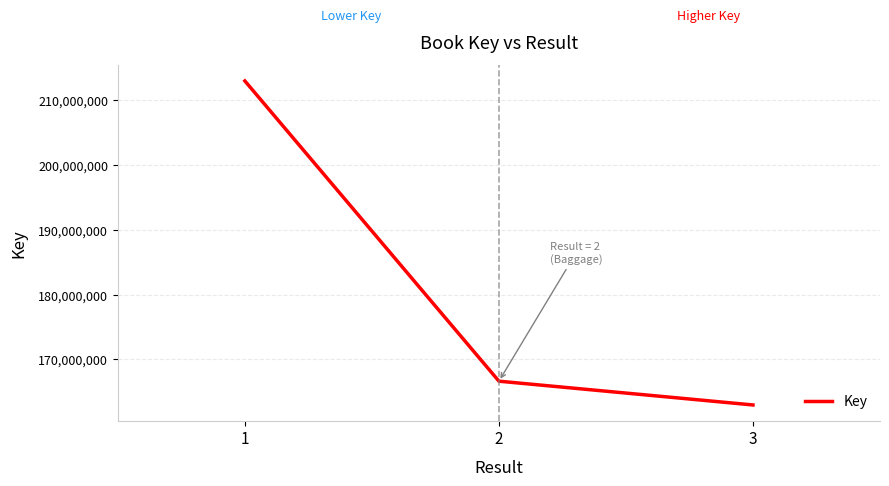

At which category does the chart reach its minimum across all series?

3